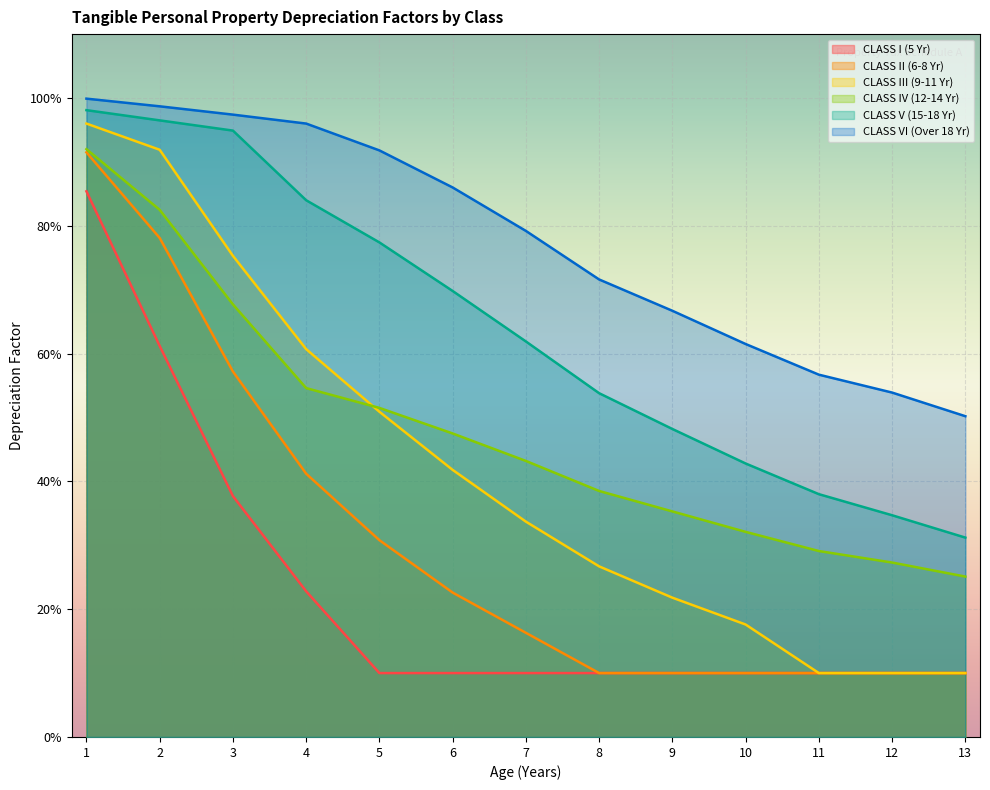

What is the value of the CLASS IV (12-14 Yr) point at the 10th from the left?

0.3